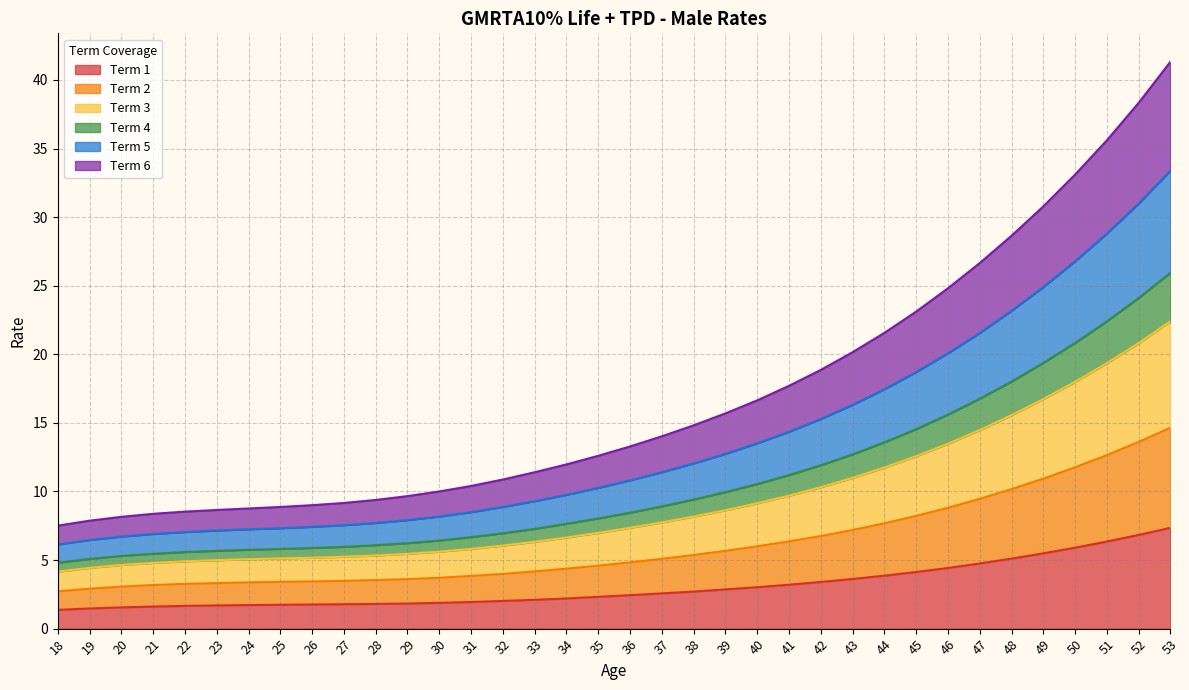

What is the spread (max minus min) of values at 51?

29.2